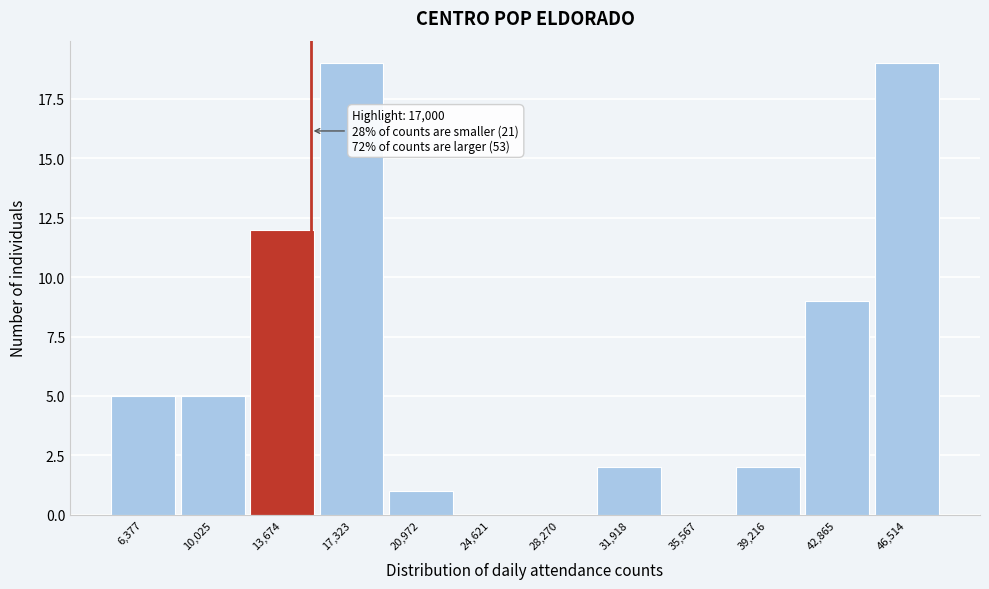

Reading right to left, what are all the values shown in this chart?

46,514=19	42,865=9	39,216=2	35,567=0	31,918=2	28,270=0	24,621=0	20,972=1	17,323=19	13,674=12	10,025=5	6,377=5